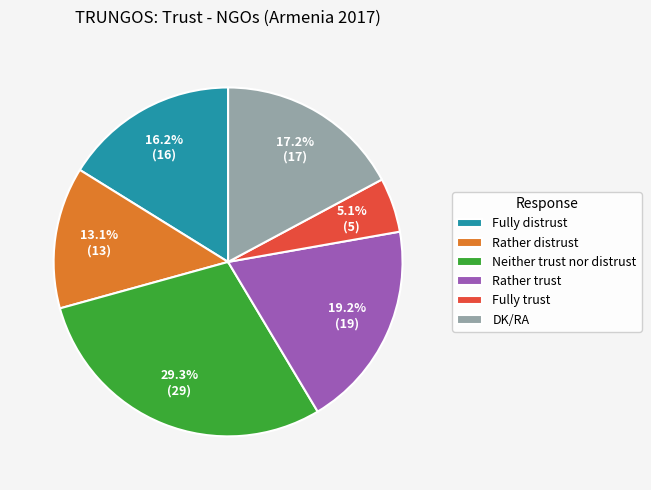

Does Fully trust represent more than half of the total?

No